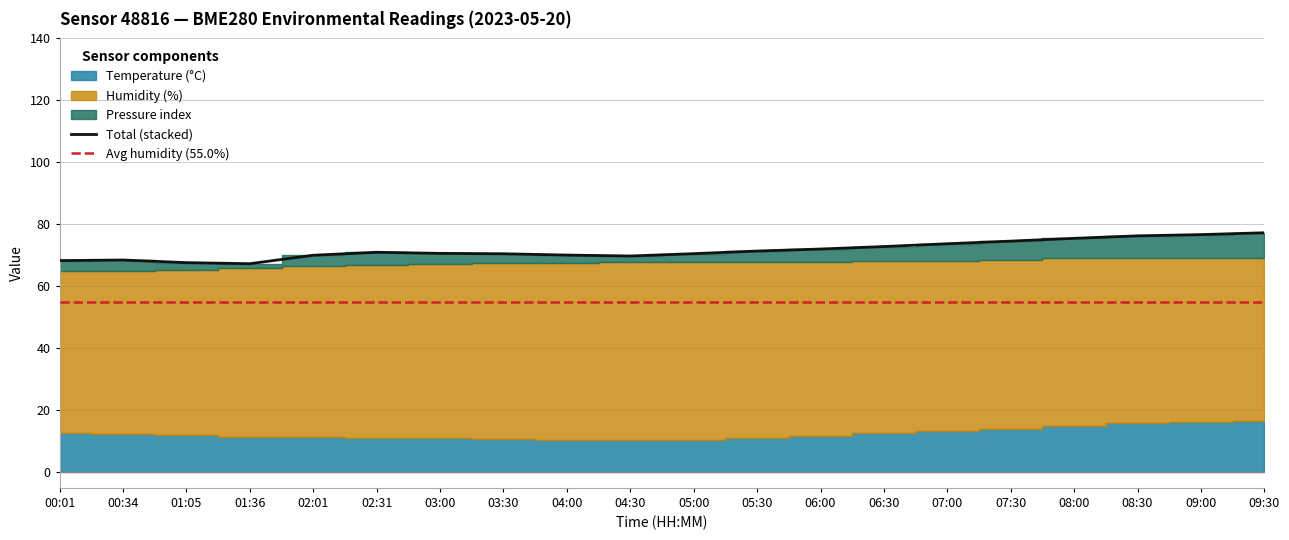

Does the chart display data point markers on the line(s)?

No